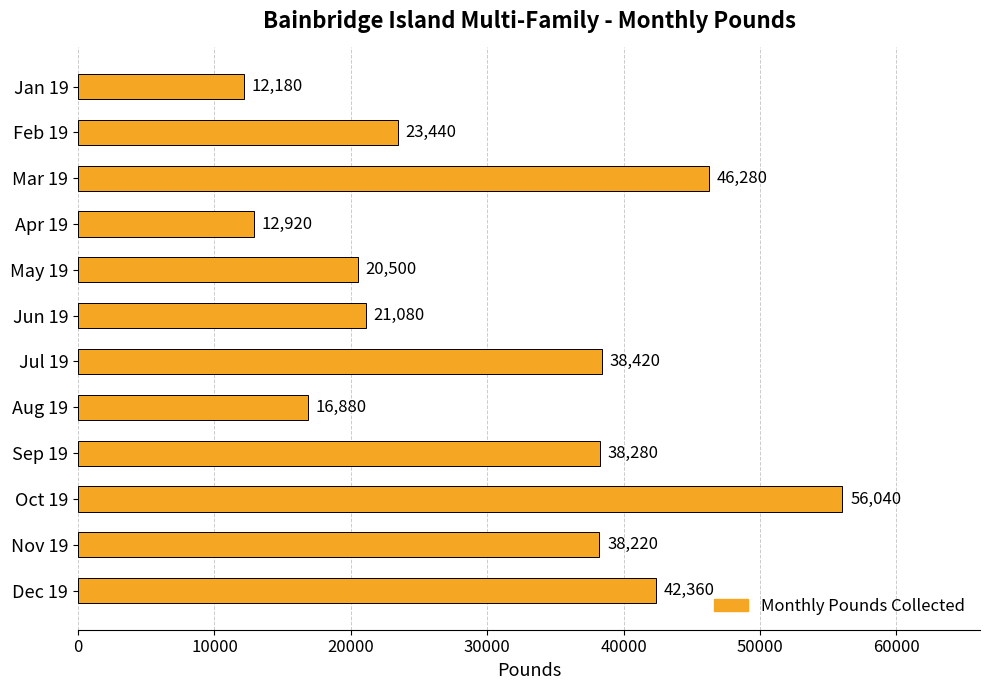

What is the label of the 4th bar from the bottom?

Sep 19